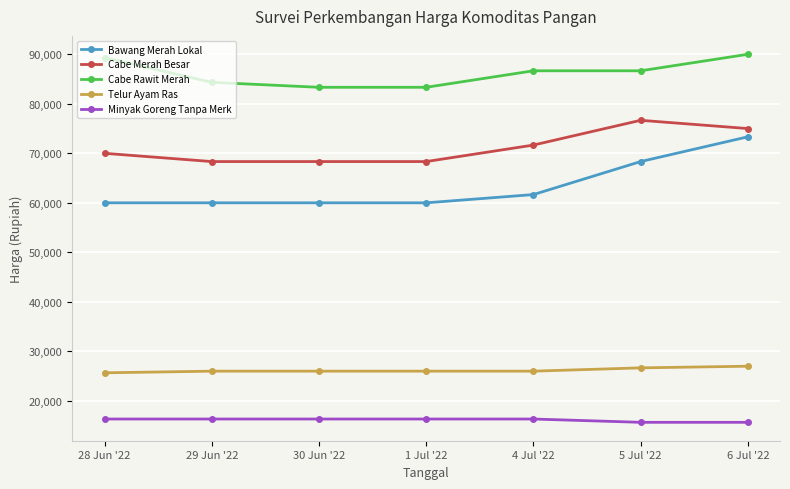

What value does the Cabe Rawit Merah series have at 28 Jun '22, to the nearest 10?

89330